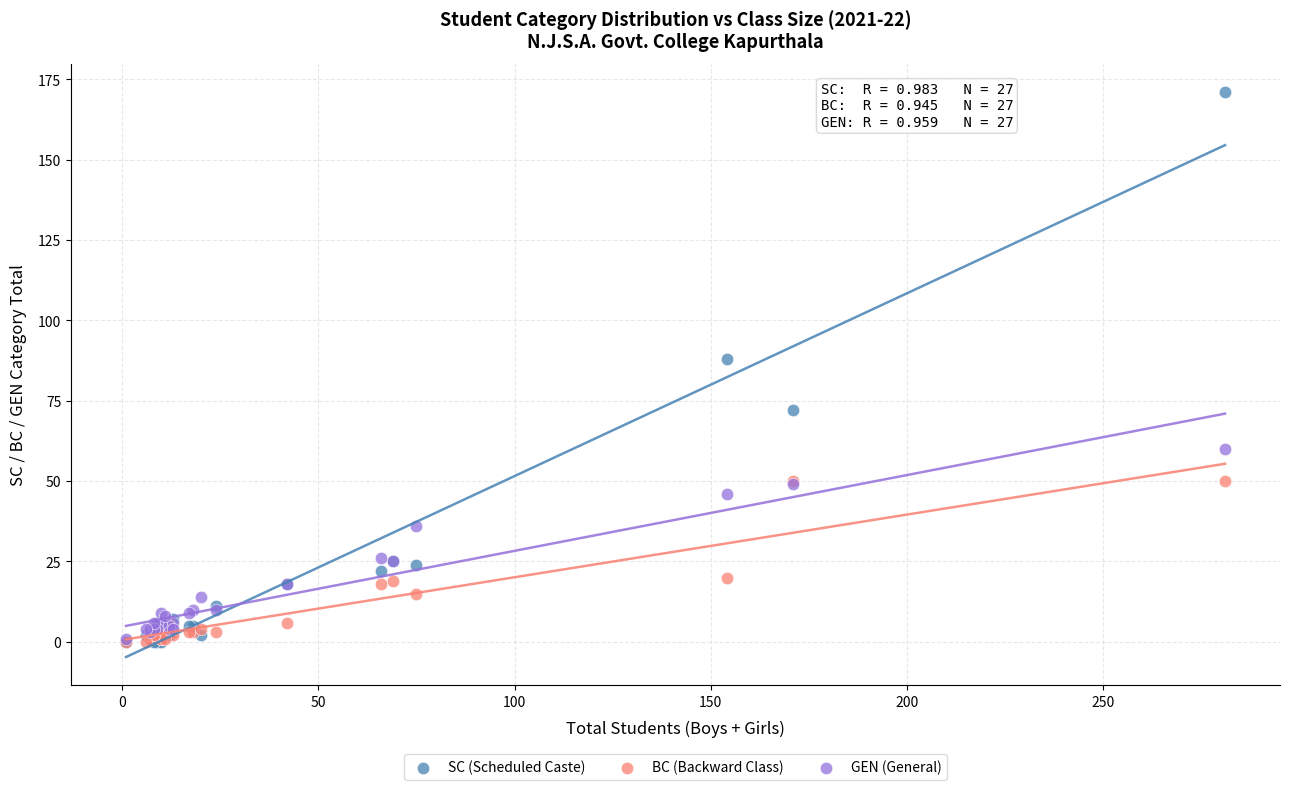

Which series has the widest spread of Y values?

SC (Scheduled Caste)